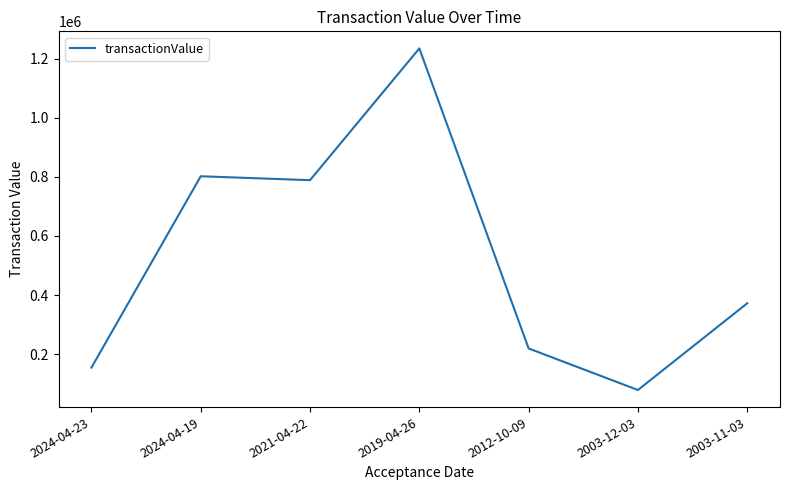

Where is the first local minimum?

2021-04-22